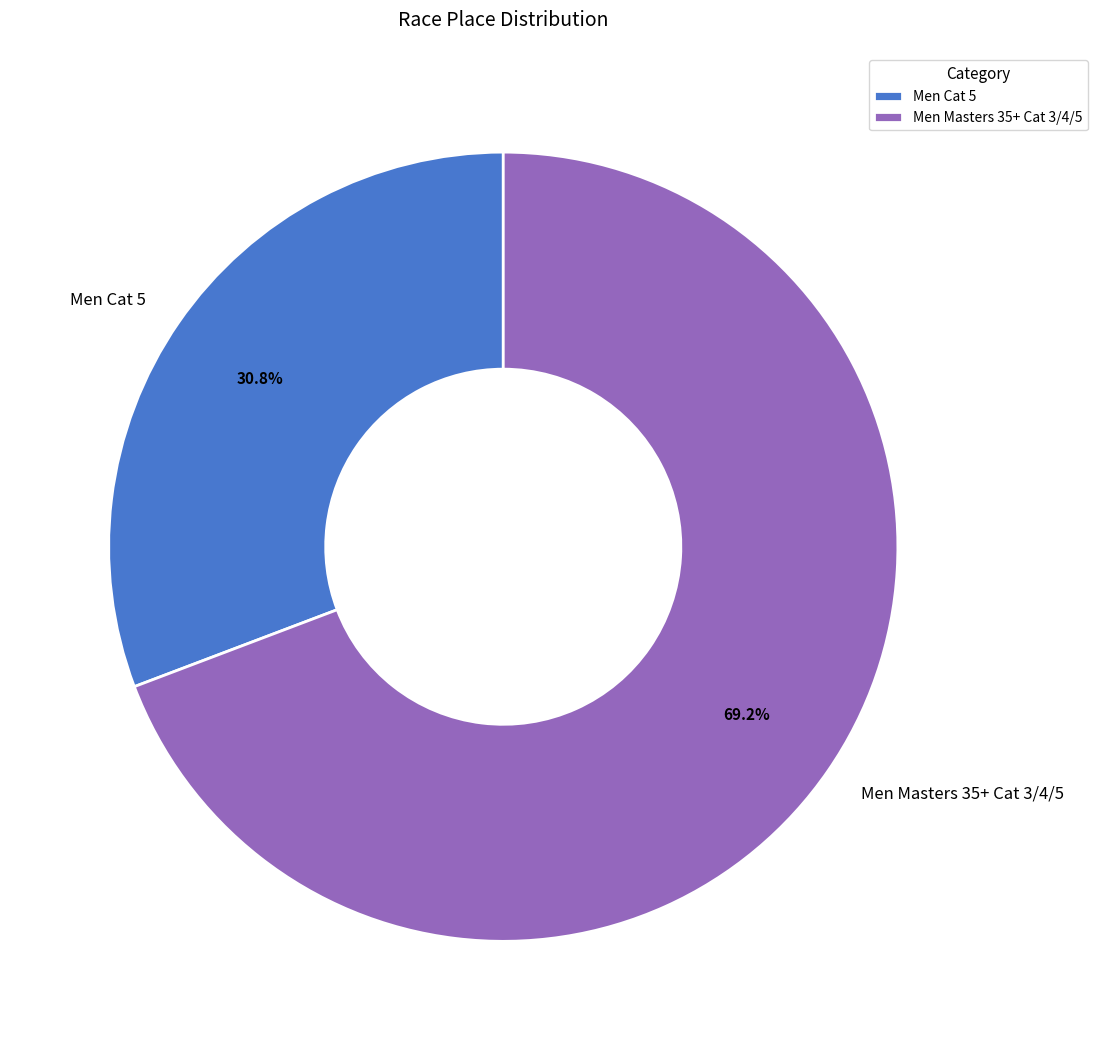

Count the number of slices in the pie.

2